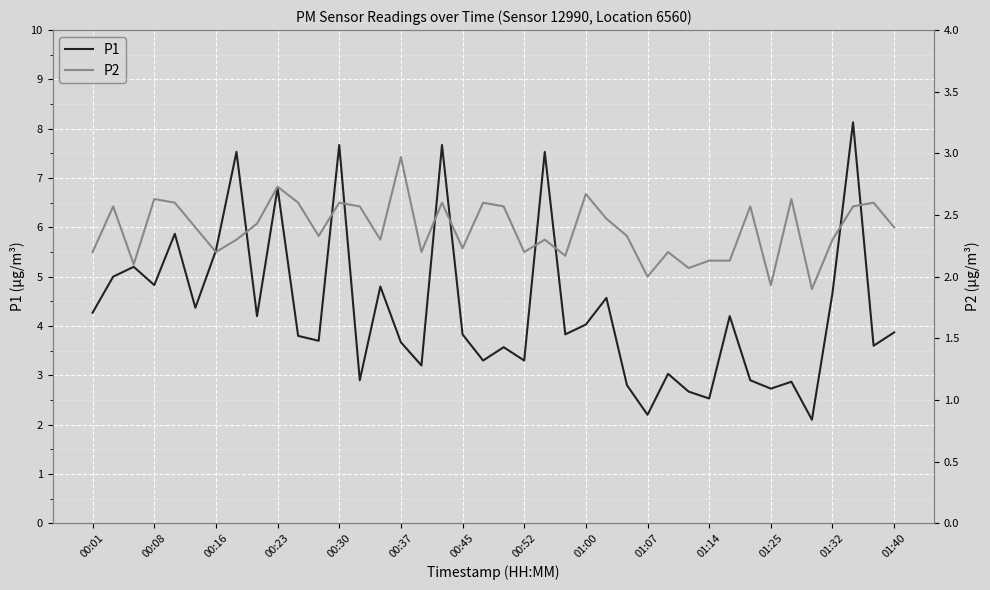

True or false: P1 has a value of 6.2 at 01:40.

False